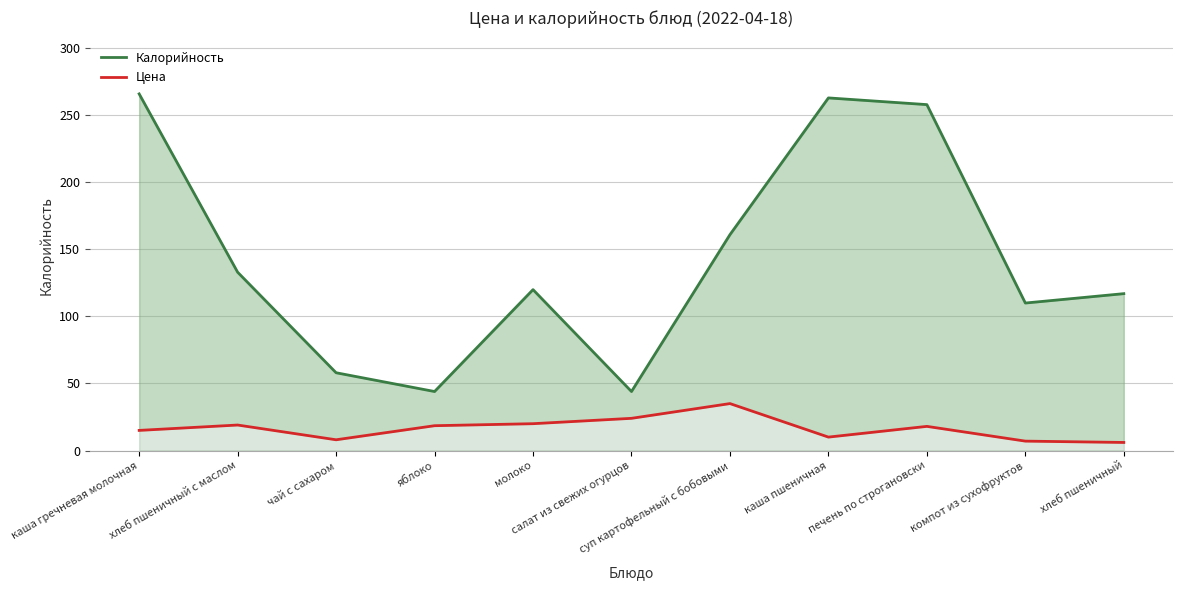

List the series in order of their overall mean, highest first.

Калорийность, Цена